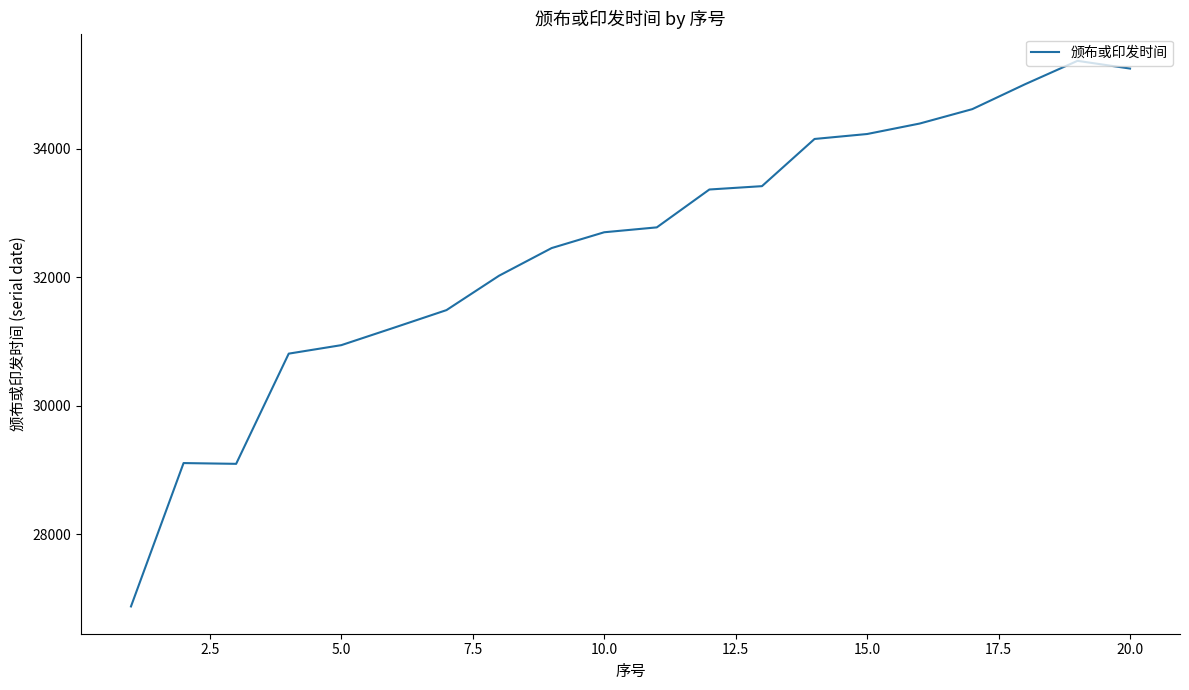

What is the difference between the maximum and minimum values?

8486